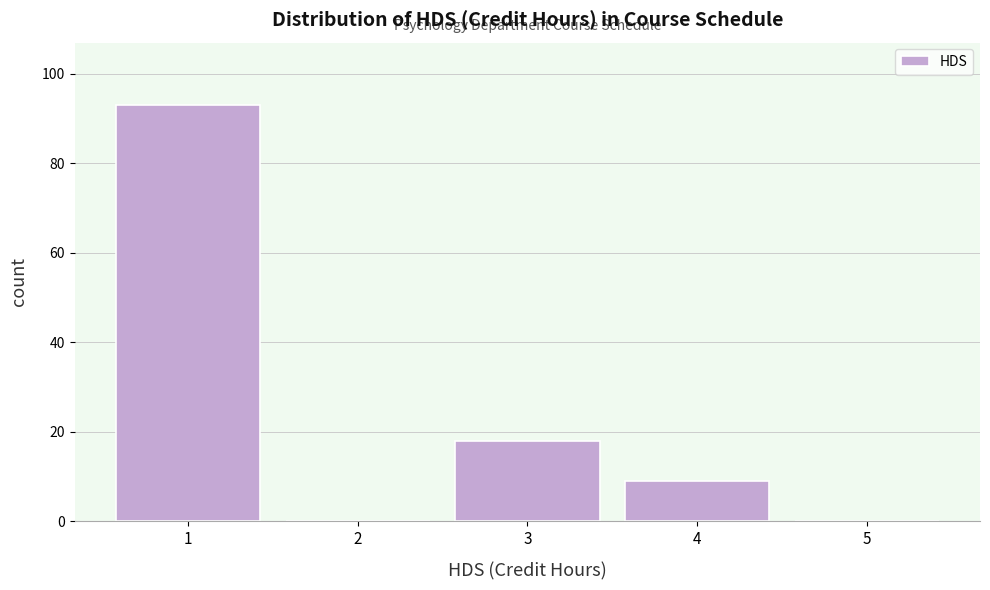

Reading left to right, list every bar in this chart as the range it spans on the x-axis followed by its height. The values are not printed on the chart, so give them approximately, as read against the axis.

0.5 to 1.5: 94
1.5 to 2.5: 0
2.5 to 3.5: 18
3.5 to 4.5: 10
4.5 to 5.5: 0